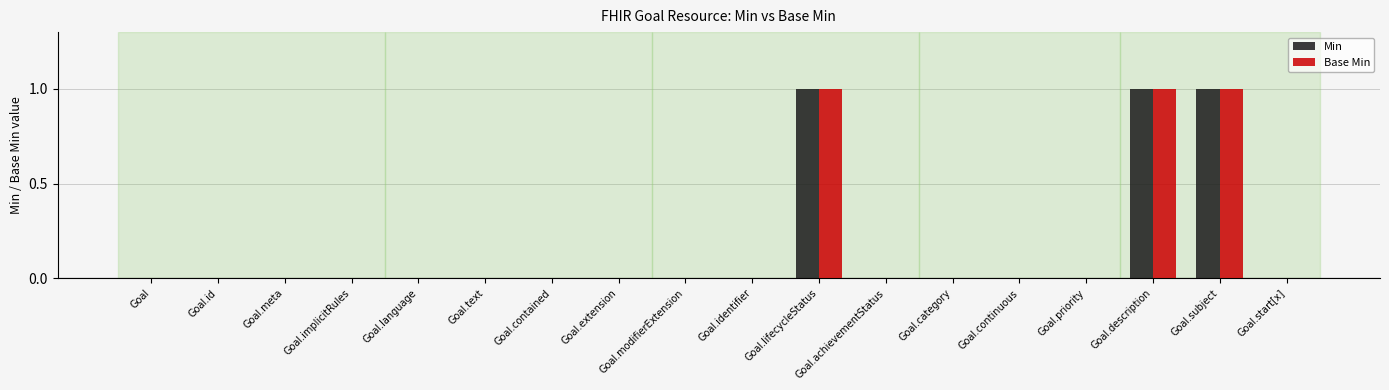

Are the bars horizontal?

No